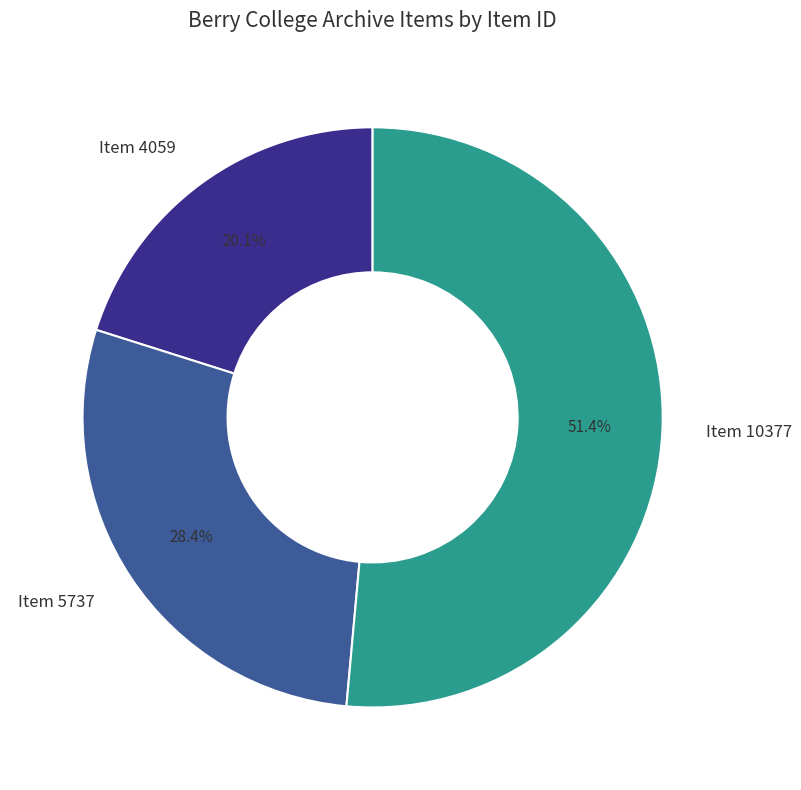

To the nearest percent, what is the combined percentage of Item 5737 and Item 4059?

49%